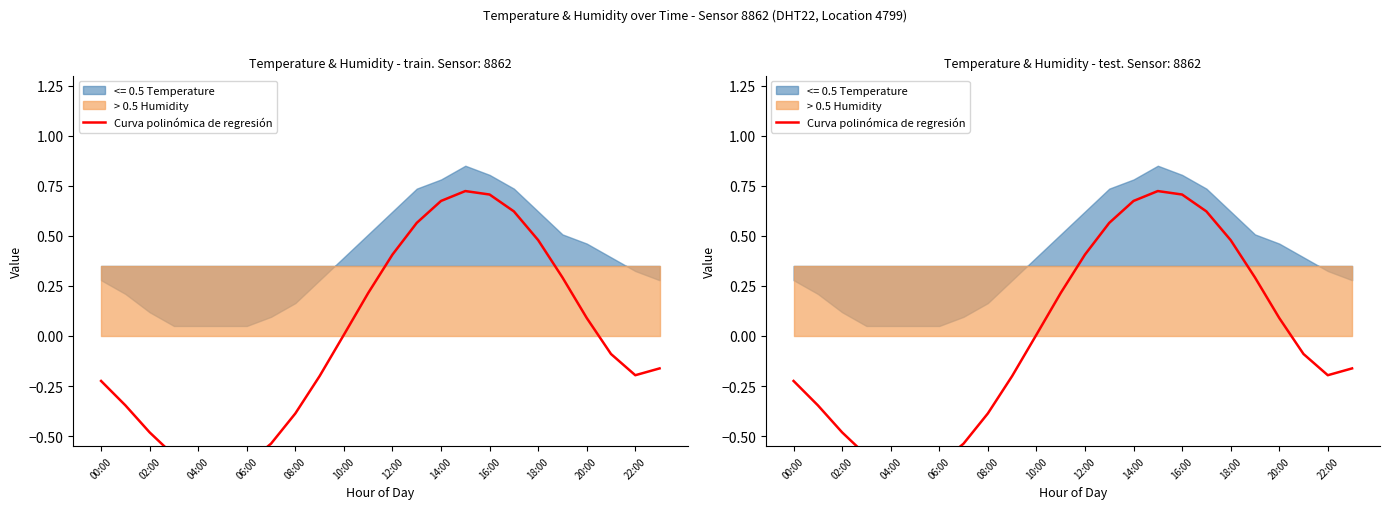

How many negative values are there?

13